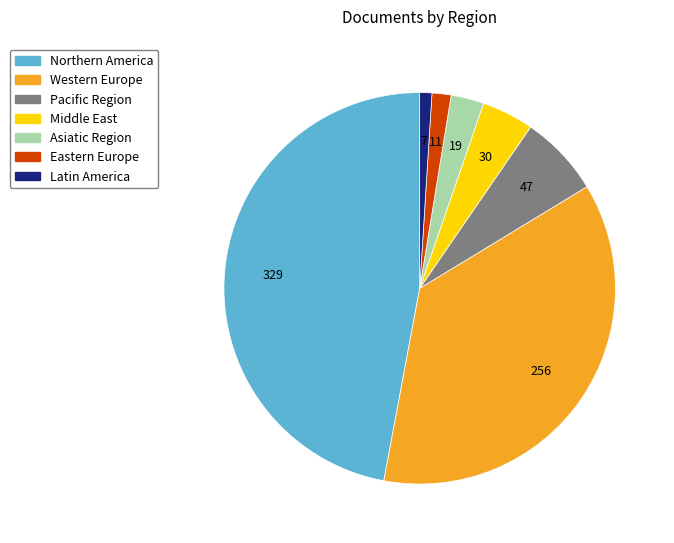

Which slice is the smallest?

Latin America